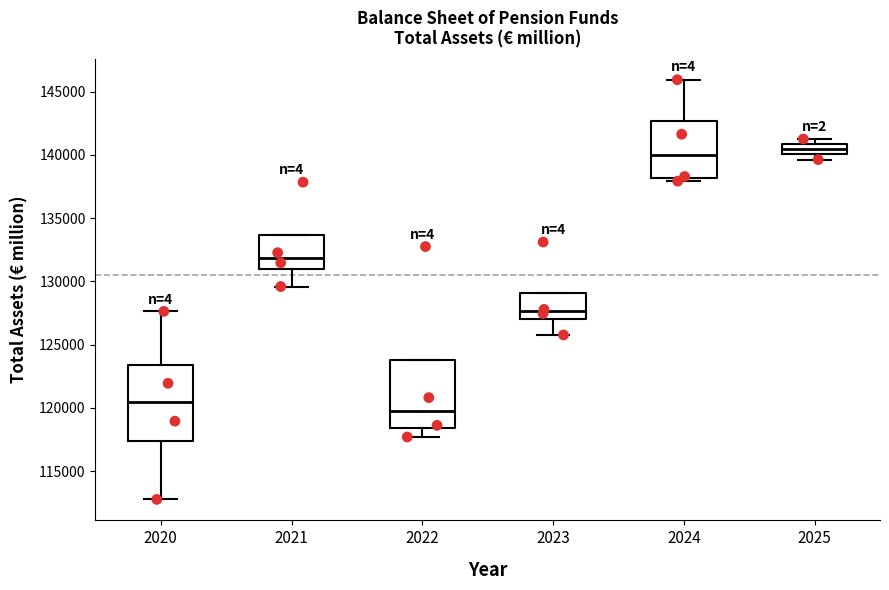

Which box is the tallest, from its lower edge to its upper edge?

2020